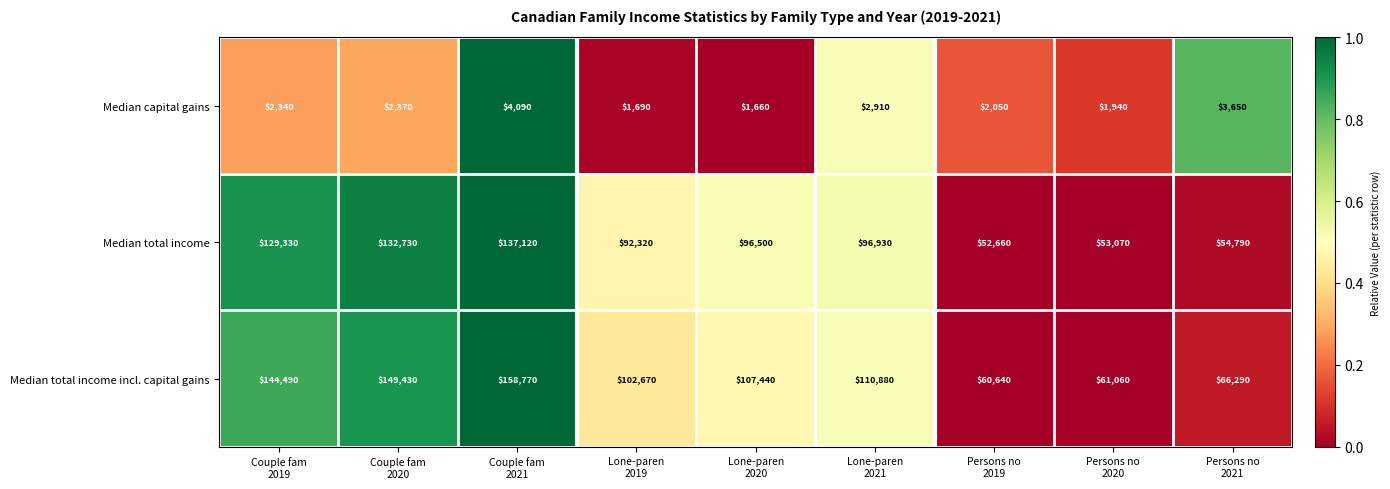

Count the number of categories in the chart.

9